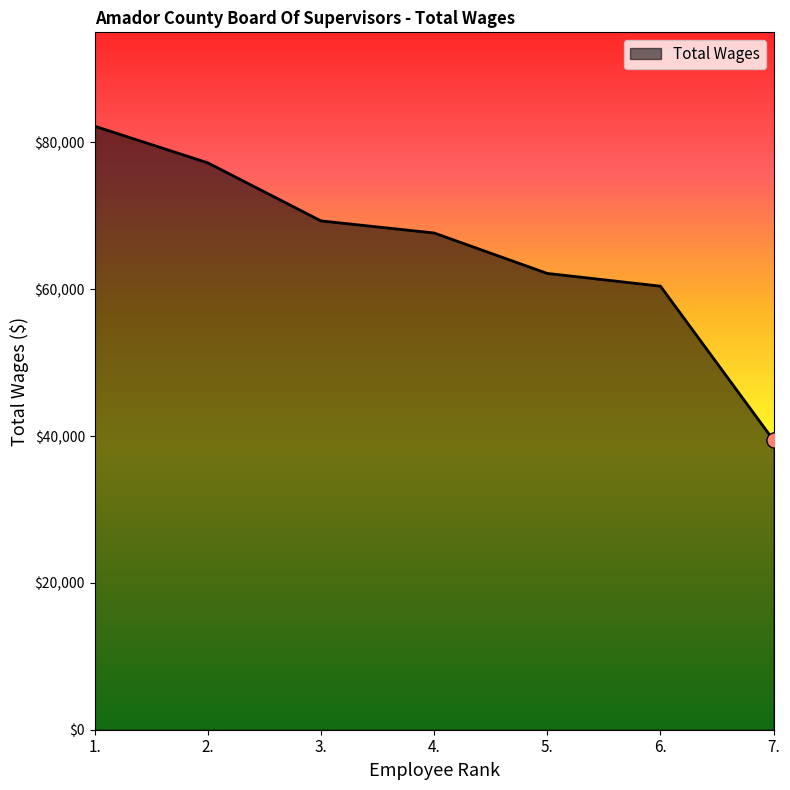

What is the ratio of the value at 7. to the value at 3.?

0.6